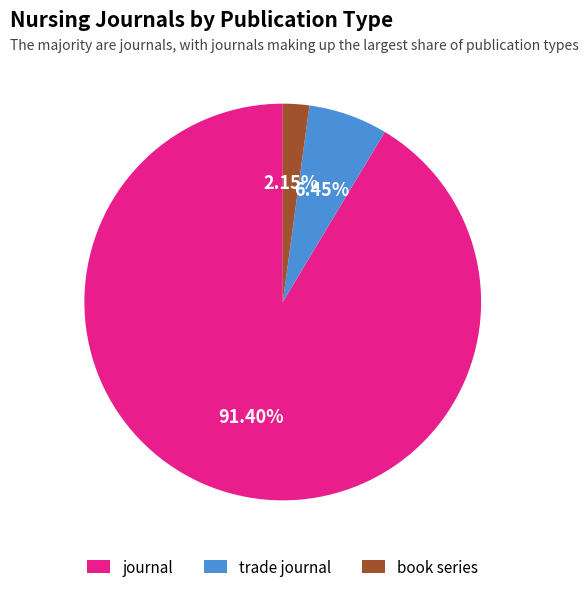

The trade journal slice represents 6% of the pie. True or false?

True